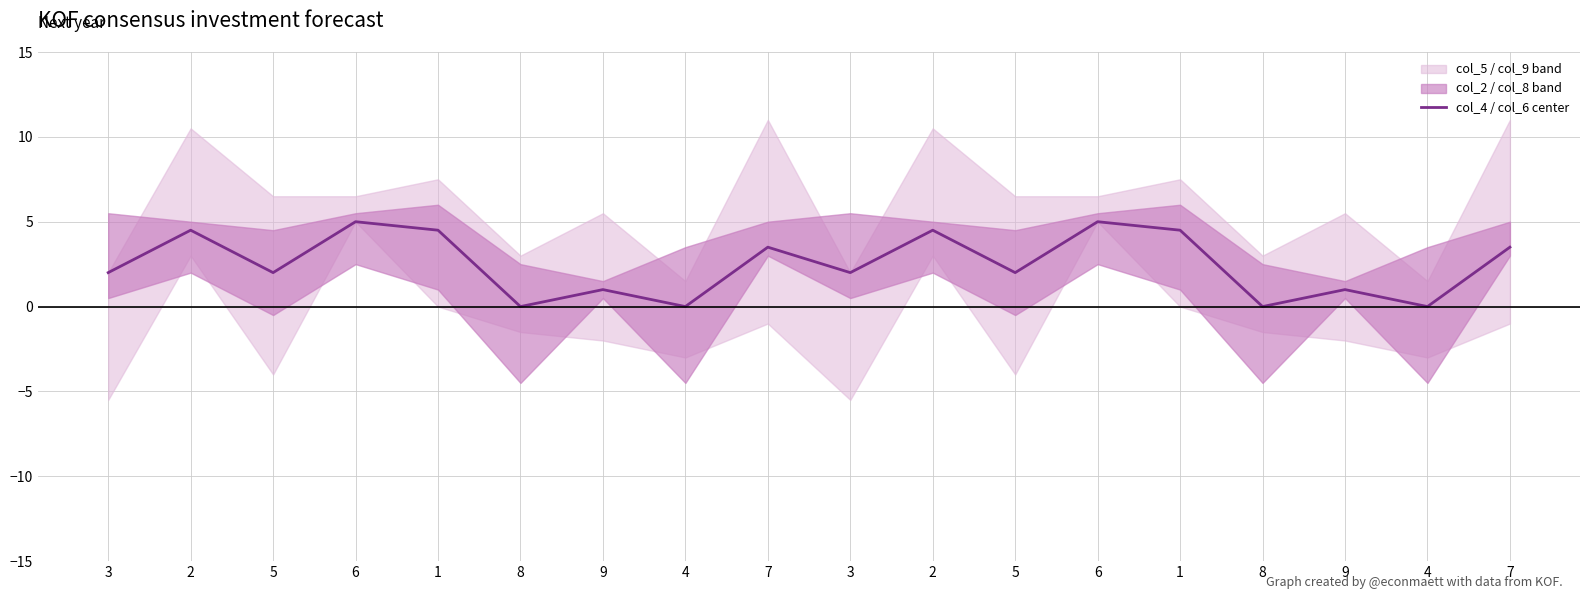

What is the difference between the maximum and minimum values?

5.0